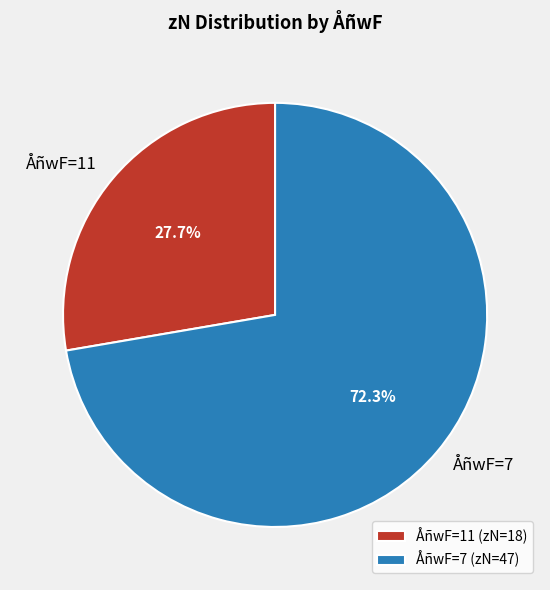

Is there any slice that represents more than half of the pie?

Yes